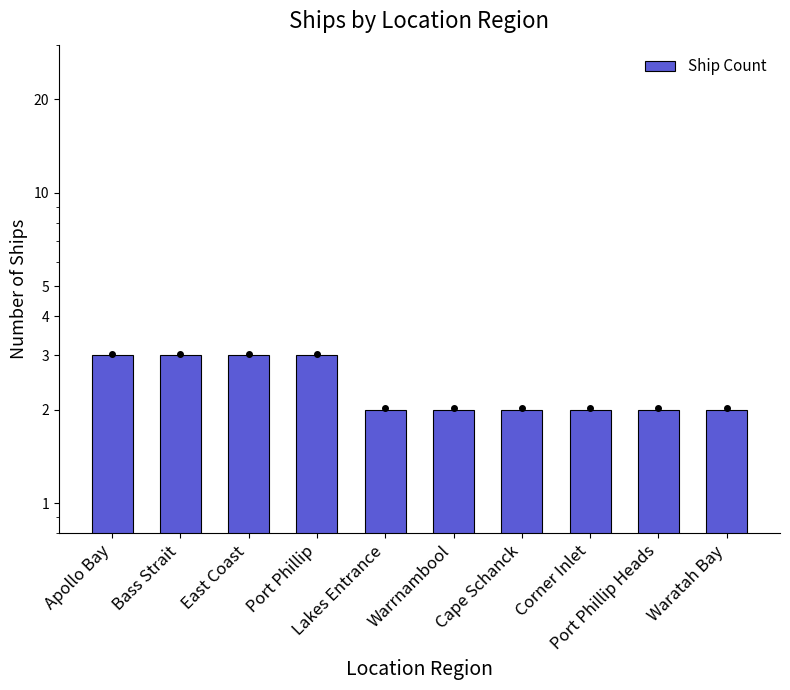

What is the sum of all values?

24